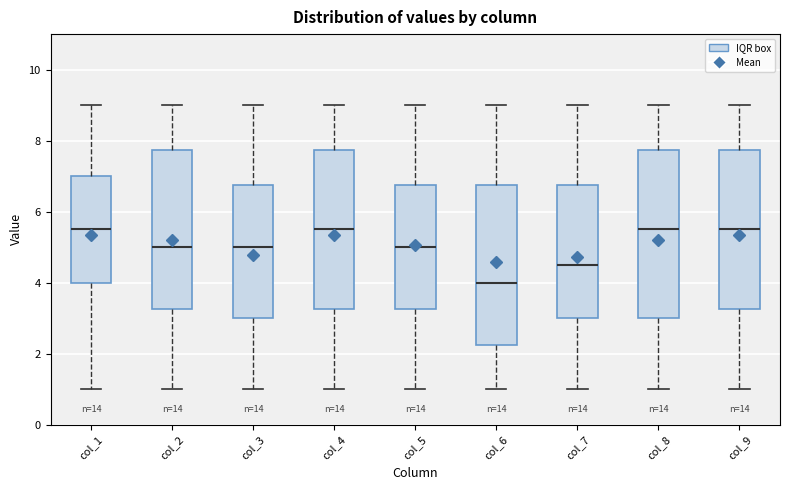

Reading left to right, read every box against the y-axis: the position of its median line, the range the box covers, and the ends of its whiskers. The values are not printed on the chart, so give them approximately, as read against the axis.

col_1: median 5.6, box 4.0 to 7.0, whiskers 1.0 to 9.0
col_2: median 5.0, box 3.2 to 7.8, whiskers 1.0 to 9.0
col_3: median 5.0, box 3.0 to 6.8, whiskers 1.0 to 9.0
col_4: median 5.6, box 3.2 to 7.8, whiskers 1.0 to 9.0
col_5: median 5.0, box 3.2 to 6.8, whiskers 1.0 to 9.0
col_6: median 4.0, box 2.2 to 6.8, whiskers 1.0 to 9.0
col_7: median 4.6, box 3.0 to 6.8, whiskers 1.0 to 9.0
col_8: median 5.6, box 3.0 to 7.8, whiskers 1.0 to 9.0
col_9: median 5.6, box 3.2 to 7.8, whiskers 1.0 to 9.0